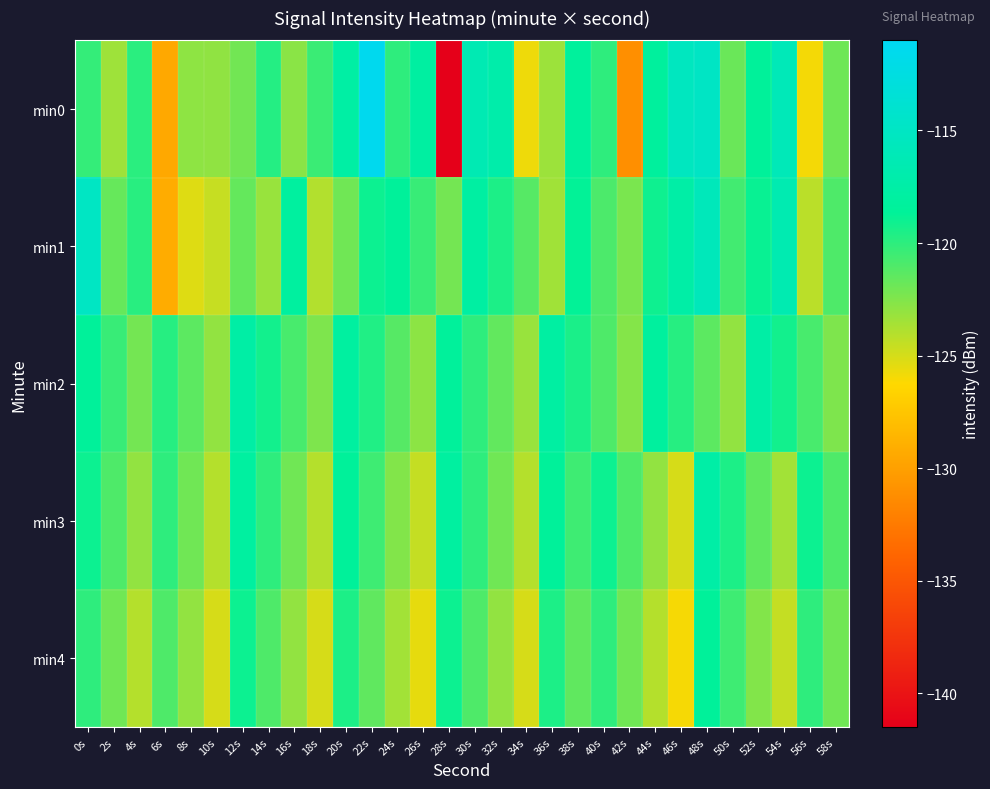

What is the spread (max minus min) of values at 6s?

9.6